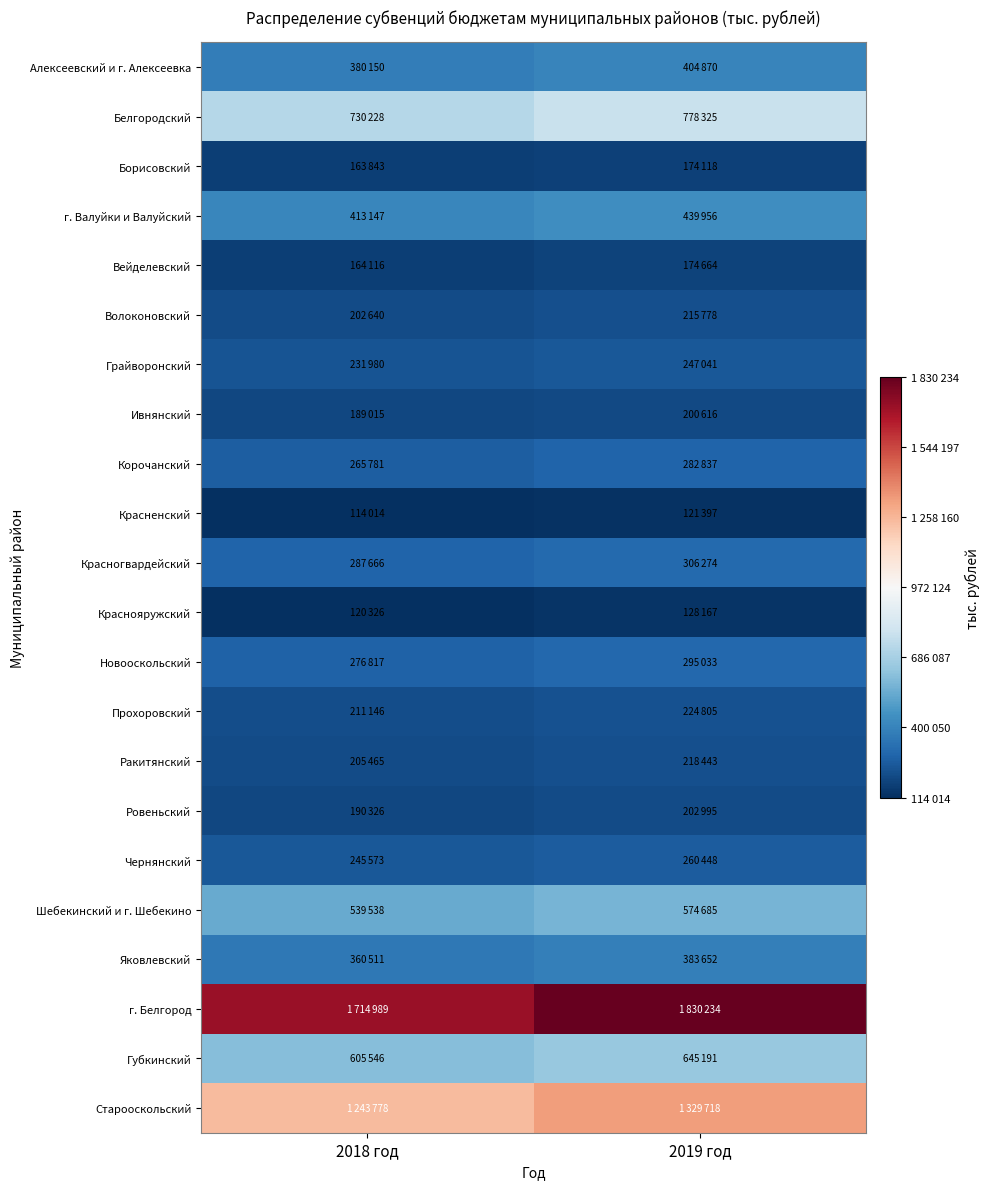

What is the smallest value displayed?

114014